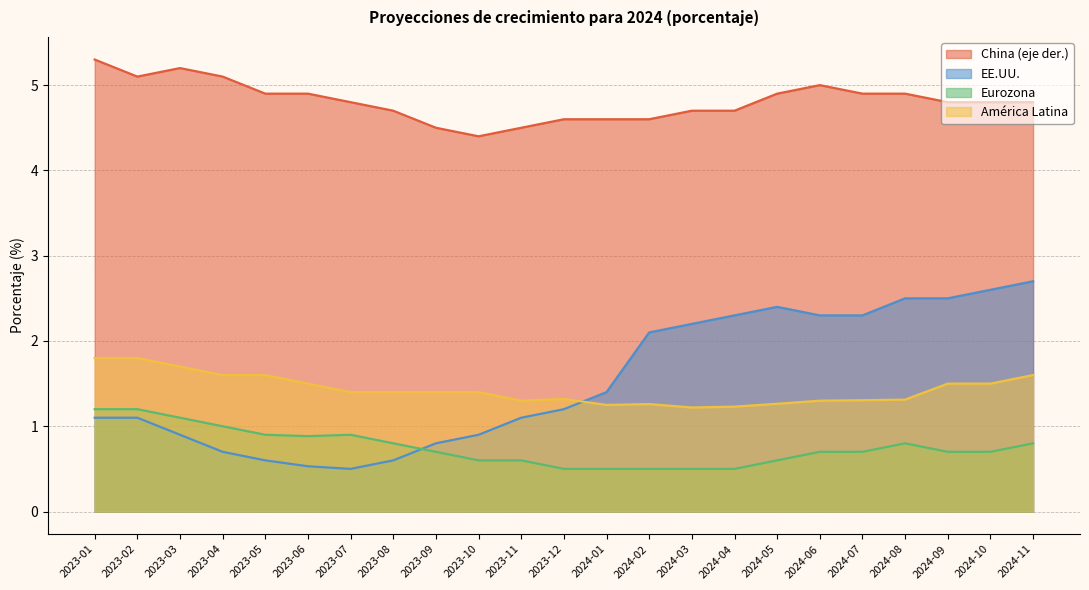

How many data points in EE.UU. are less than 1?

8